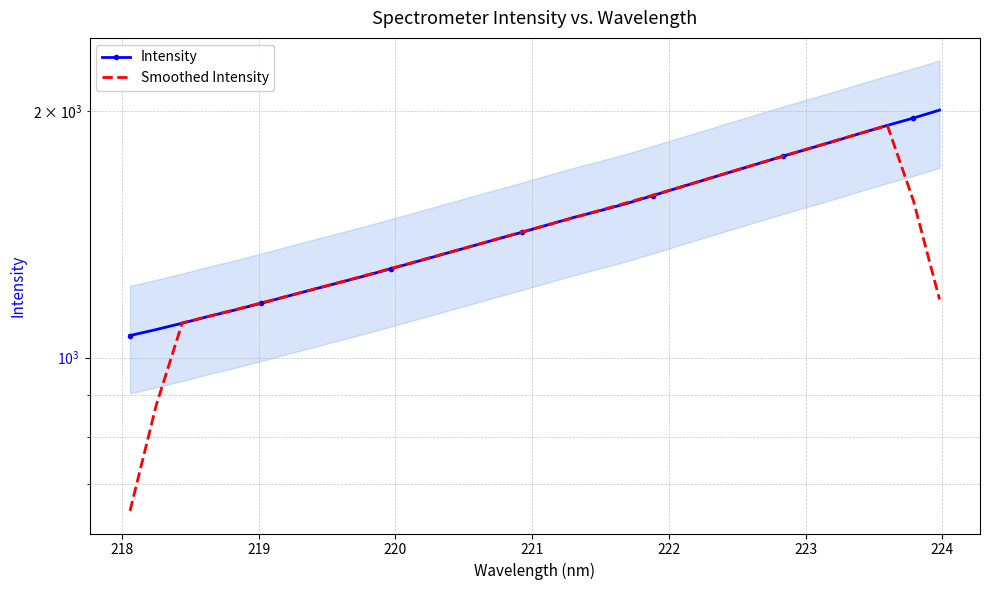

What is the sum of all Intensity values?

47091.5